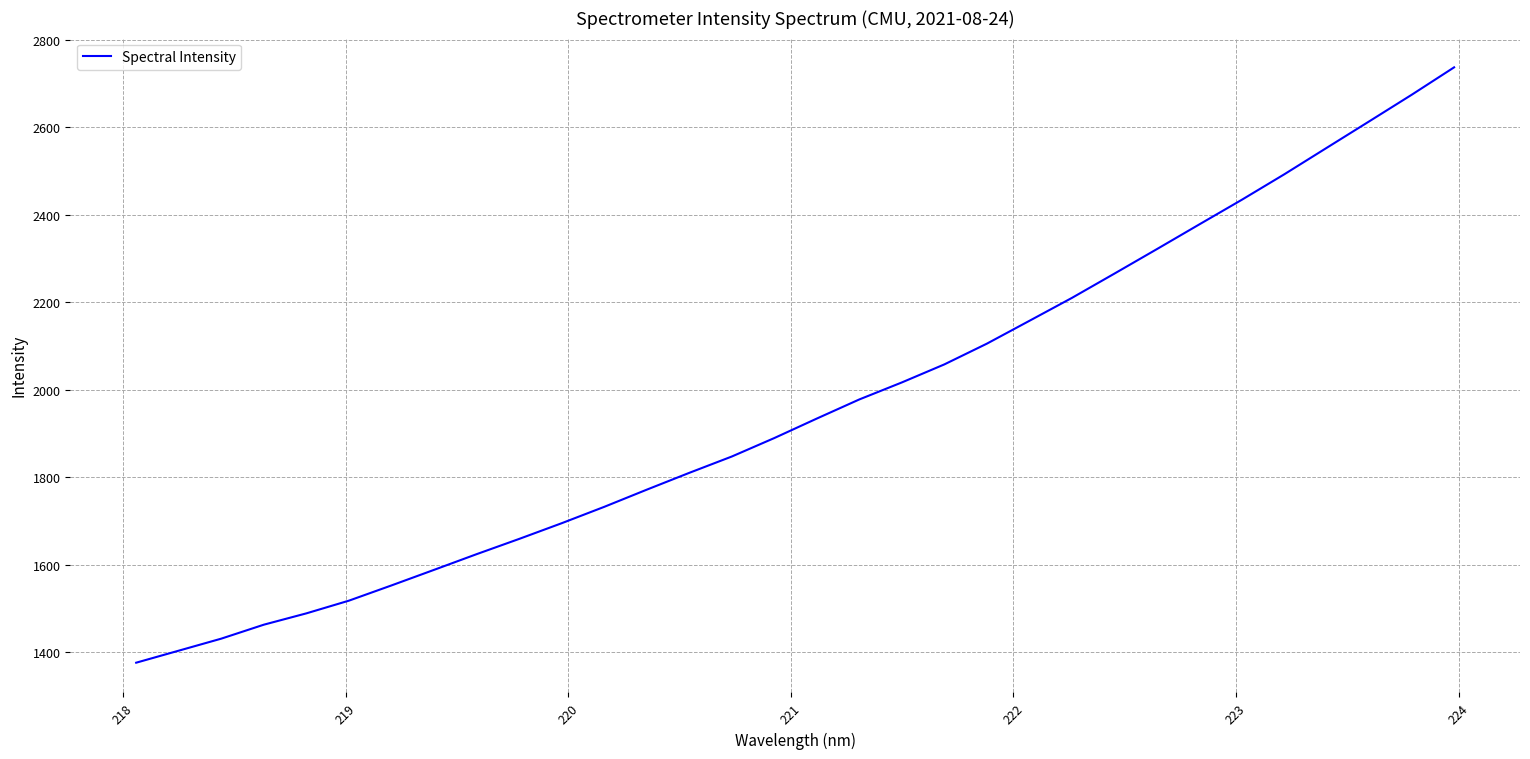

What is the difference between the maximum and minimum values?

1360.6